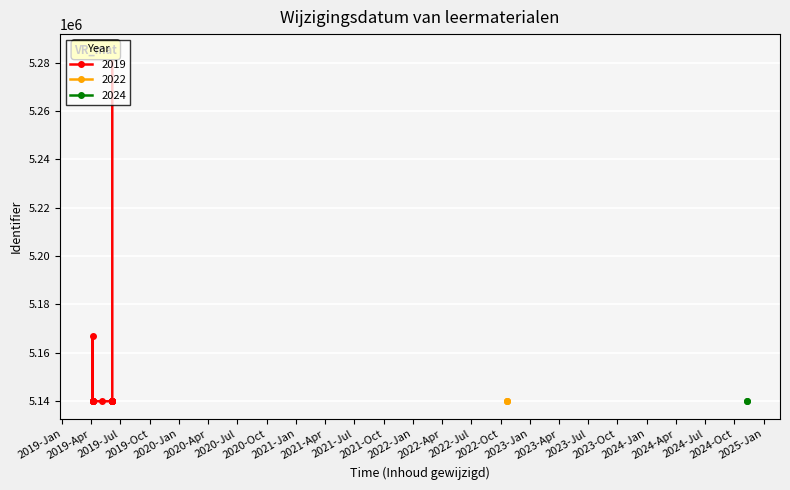

The chart shows a value of 5139890 at 2019-04-06. True or false?

True